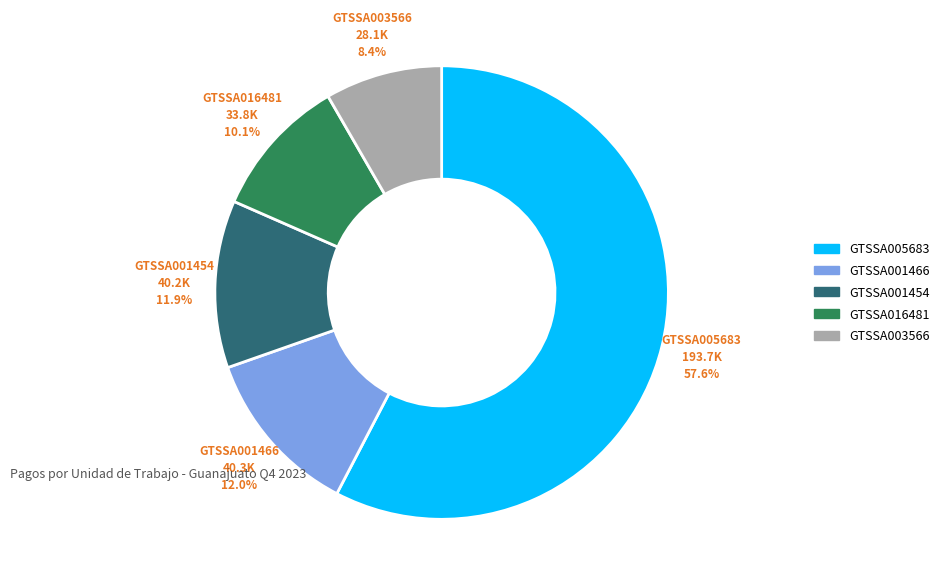

Does any single category account for the majority?

Yes